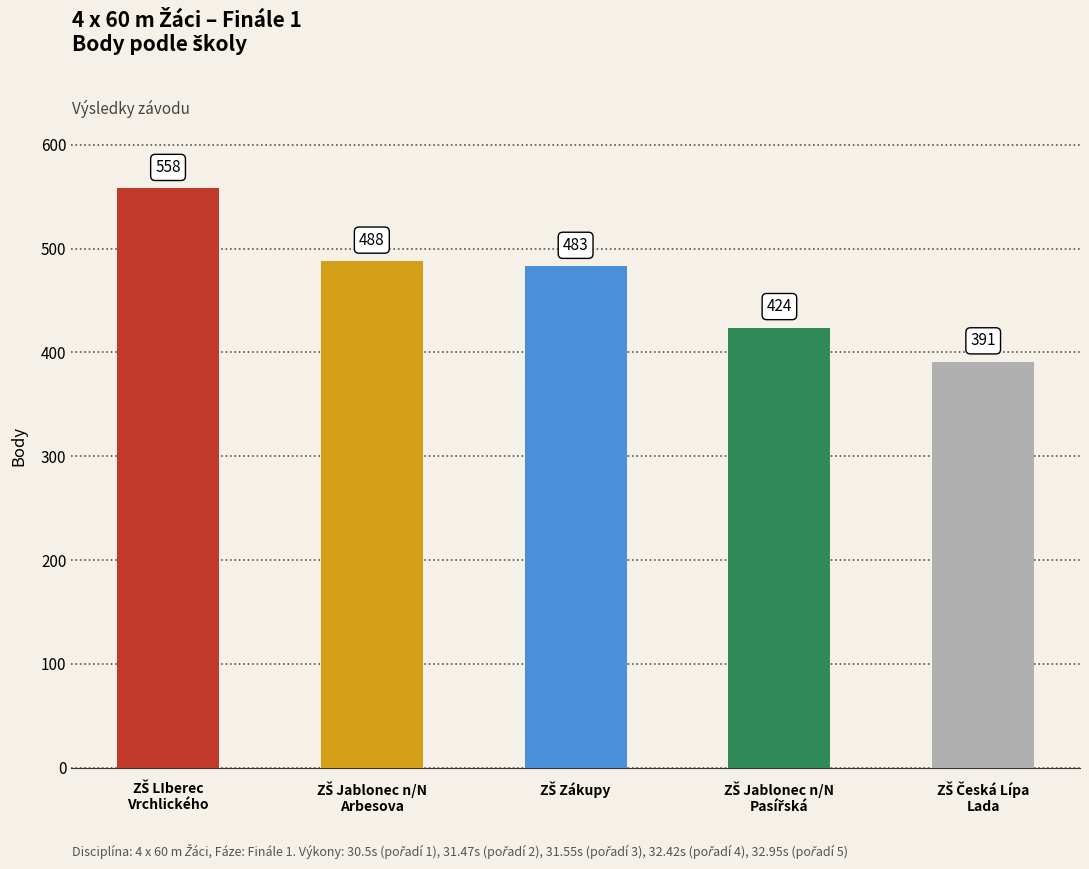

What is the smallest value displayed?

391